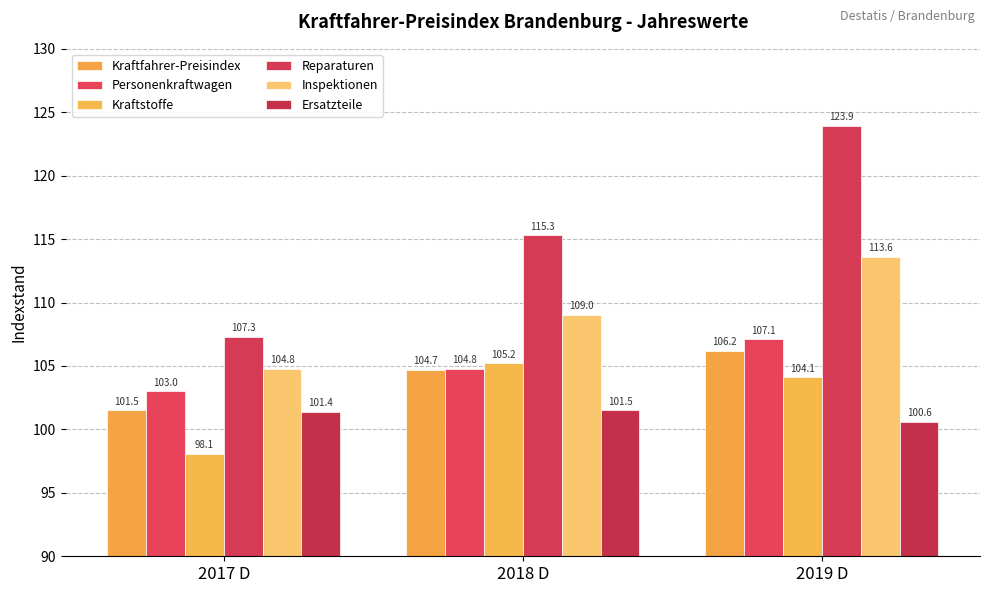

What is the difference between the second highest and minimum values in the Personenkraftwagen series?

1.8